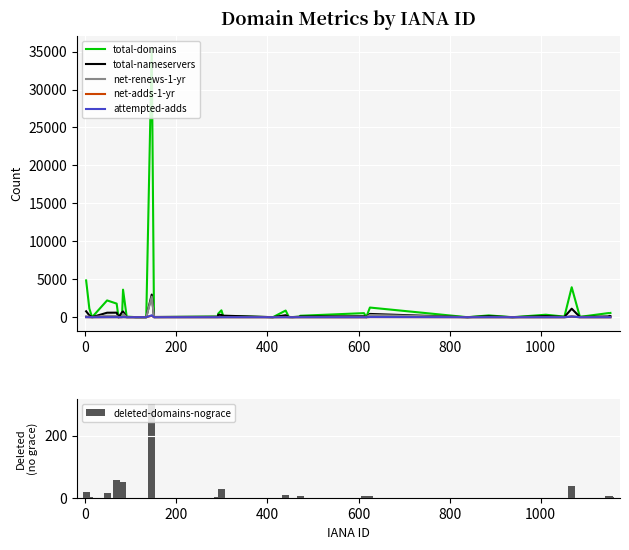

Does the chart contain stacked bars?

No